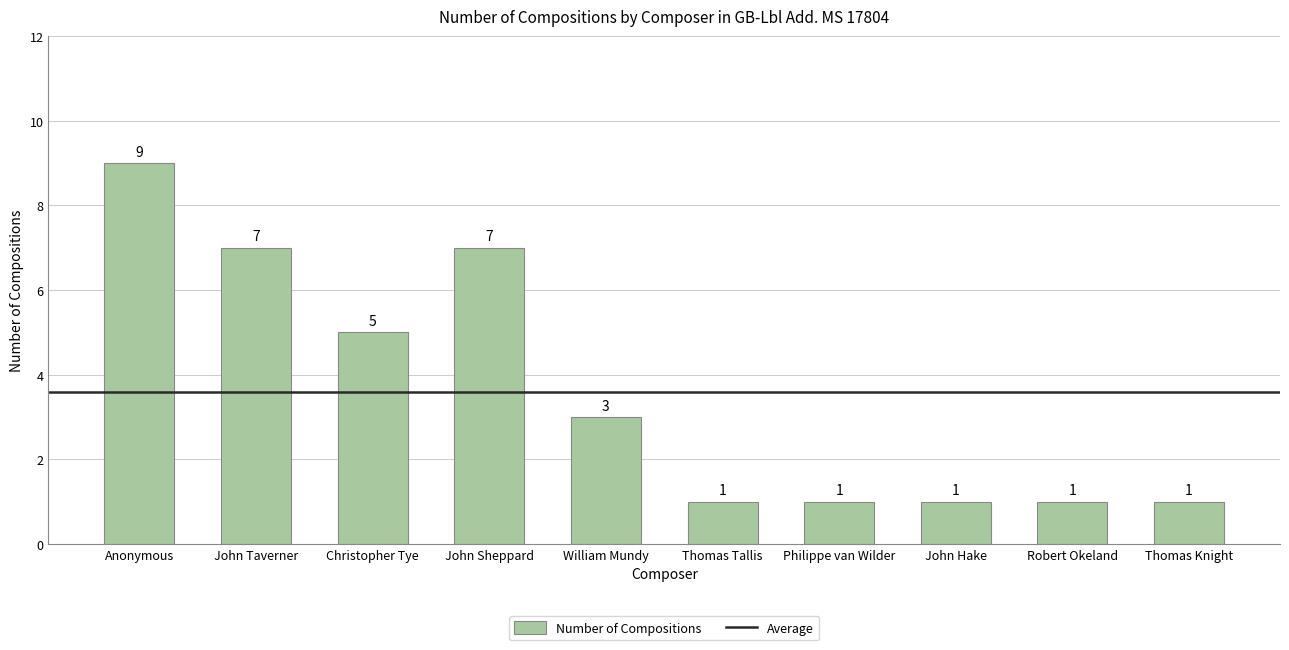

True or false: the data shows 7 at John Sheppard.

True